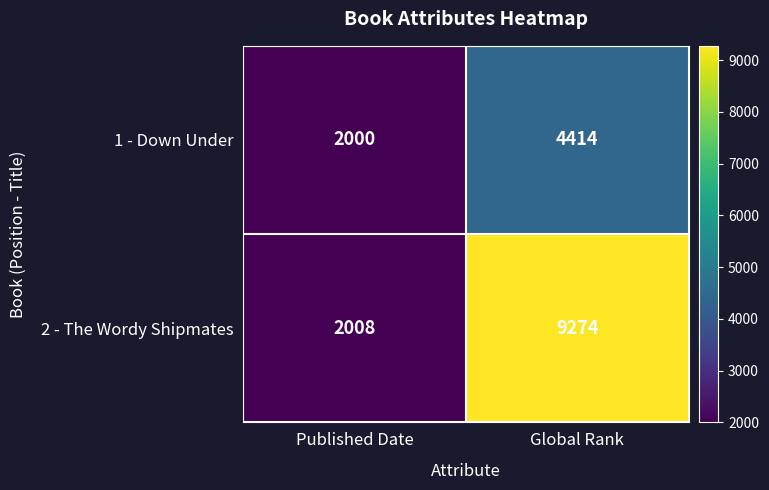

At how many categories does at least one series exceed 6336?

1